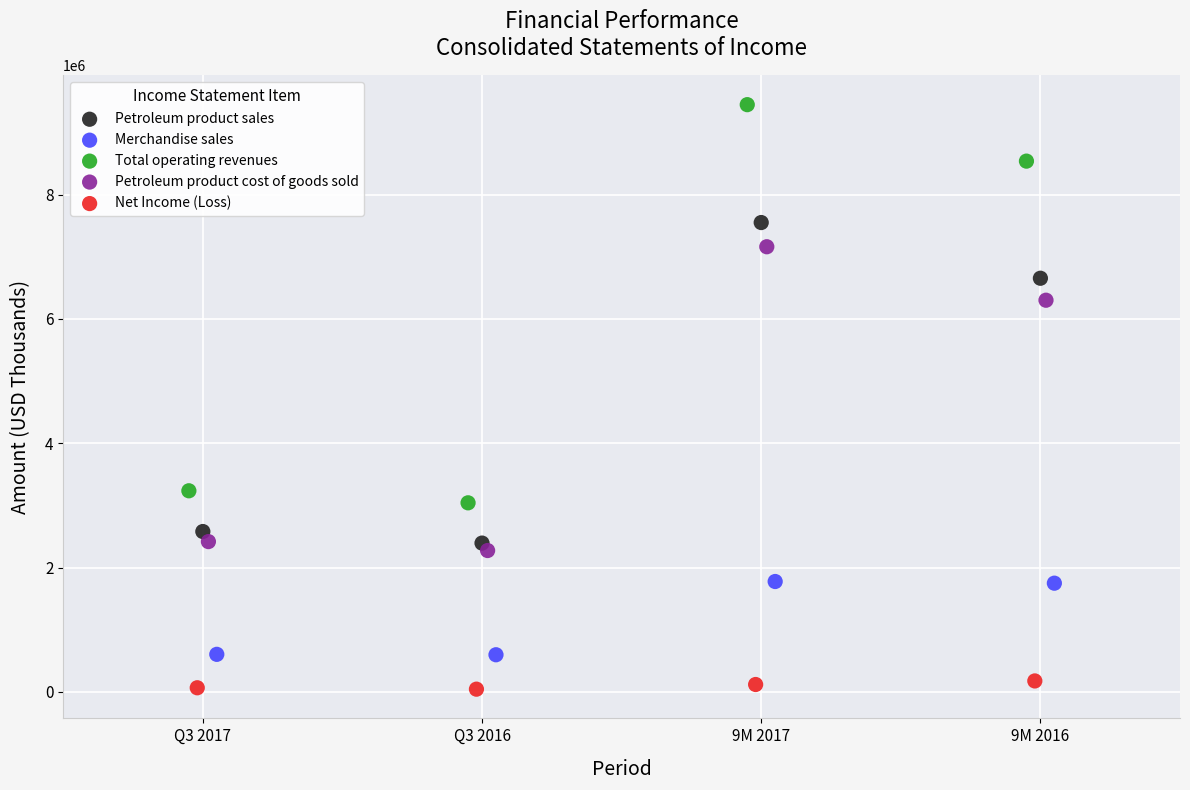

Which series reaches the minimum Y coordinate?

Net Income (Loss)